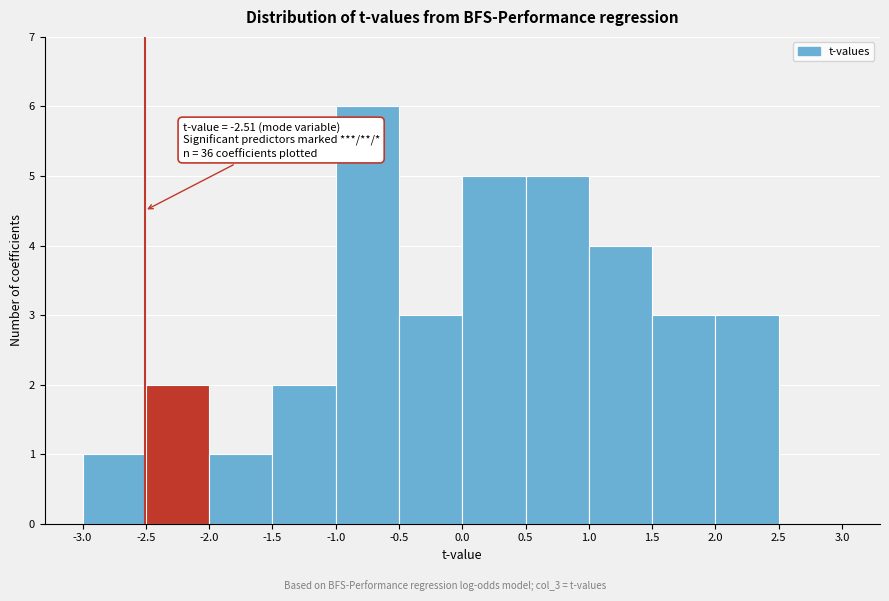

Over which range of the x-axis is the bar tallest?

-1.0 to -0.5